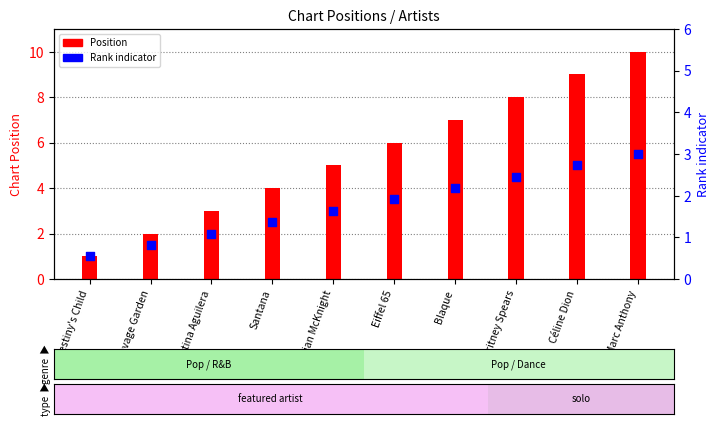

What are all the series names shown in the legend?

Position, Rank indicator